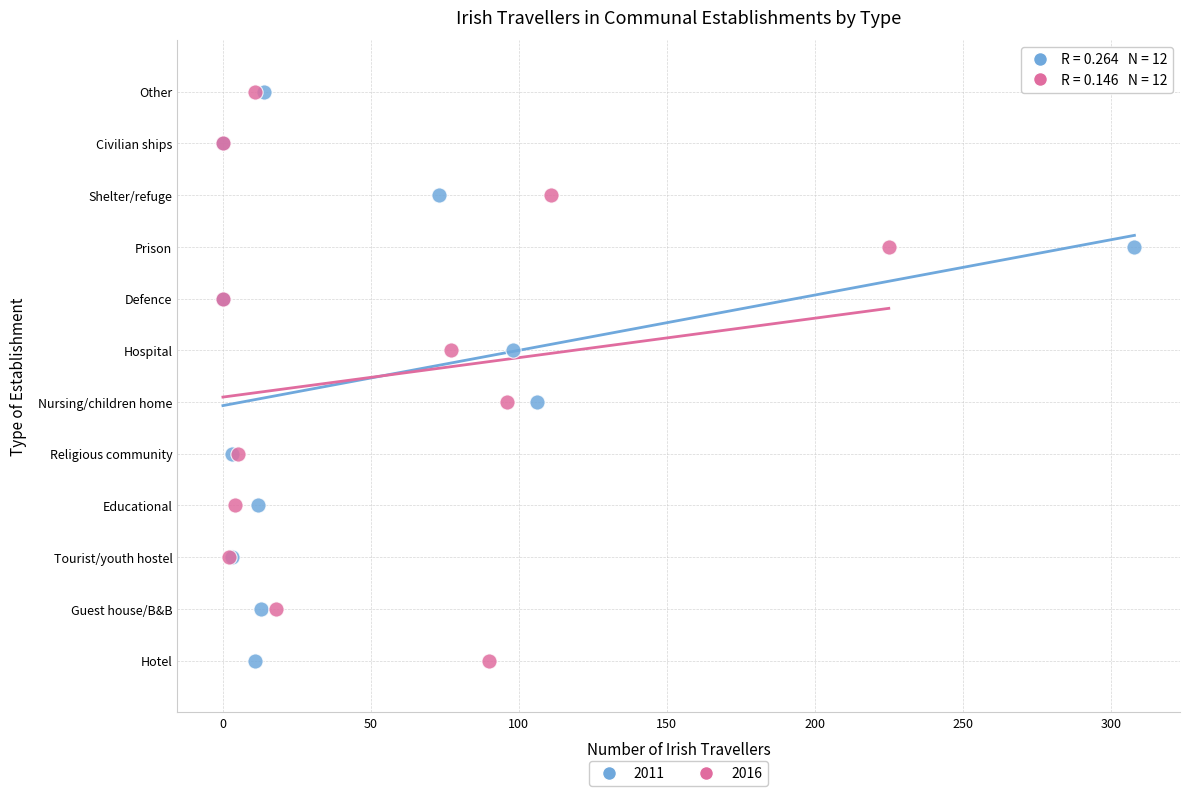

What are all the series names shown in the legend?

2011, 2016